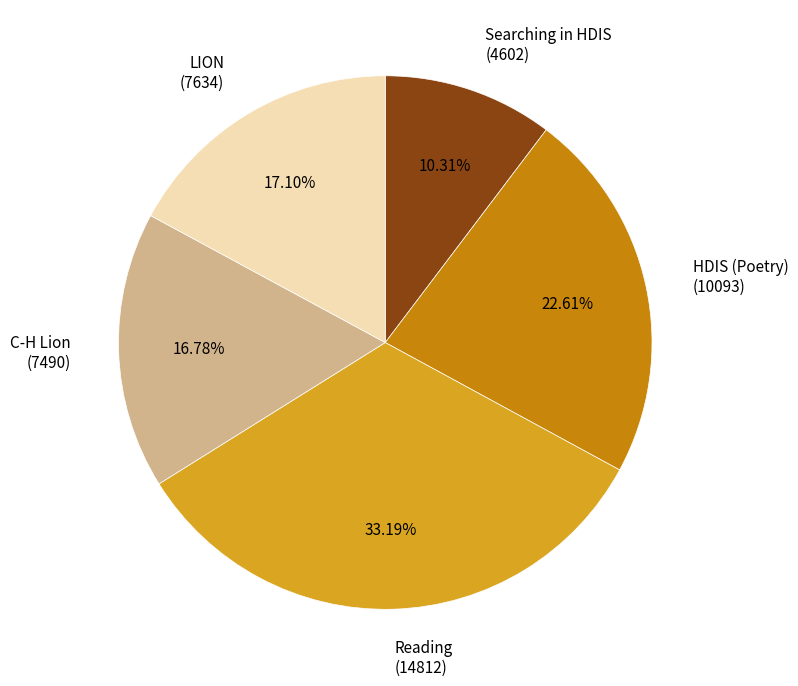

Is there a majority slice in this chart?

No